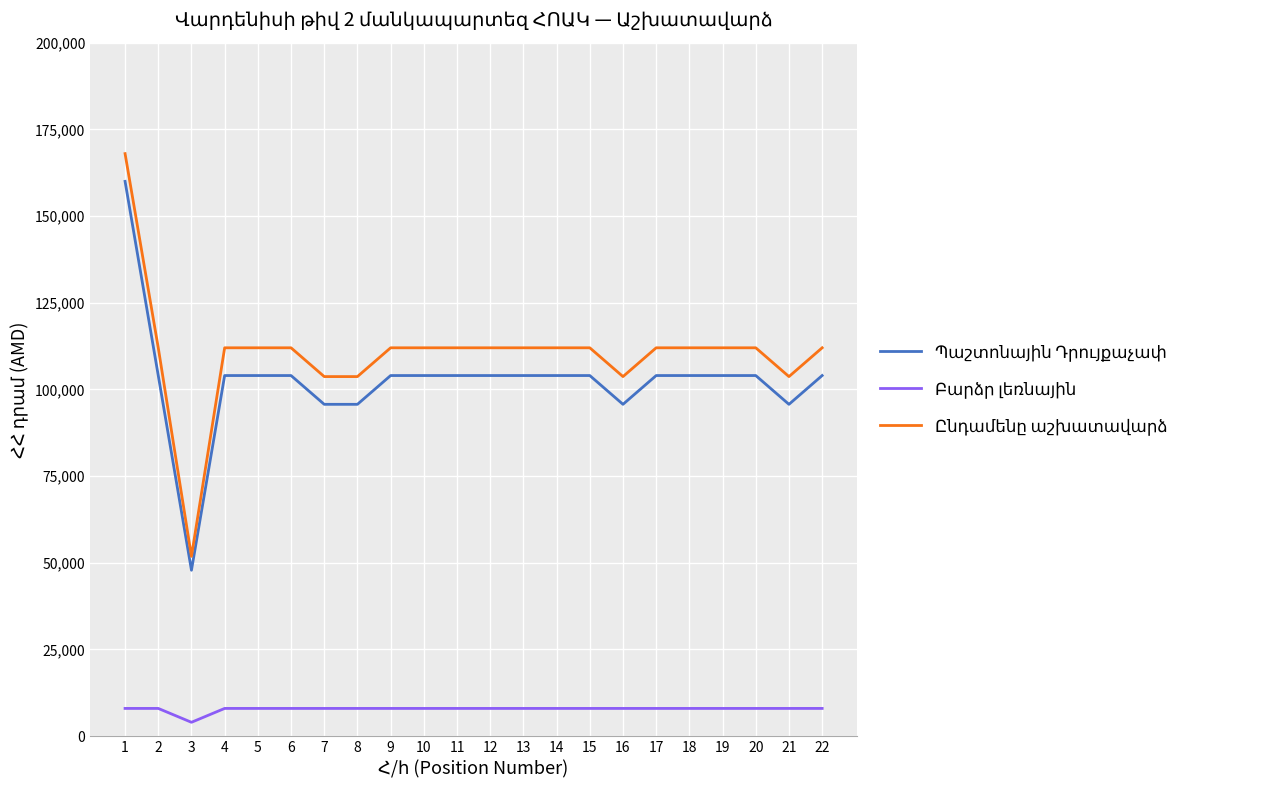

What is the smallest value displayed?

4000